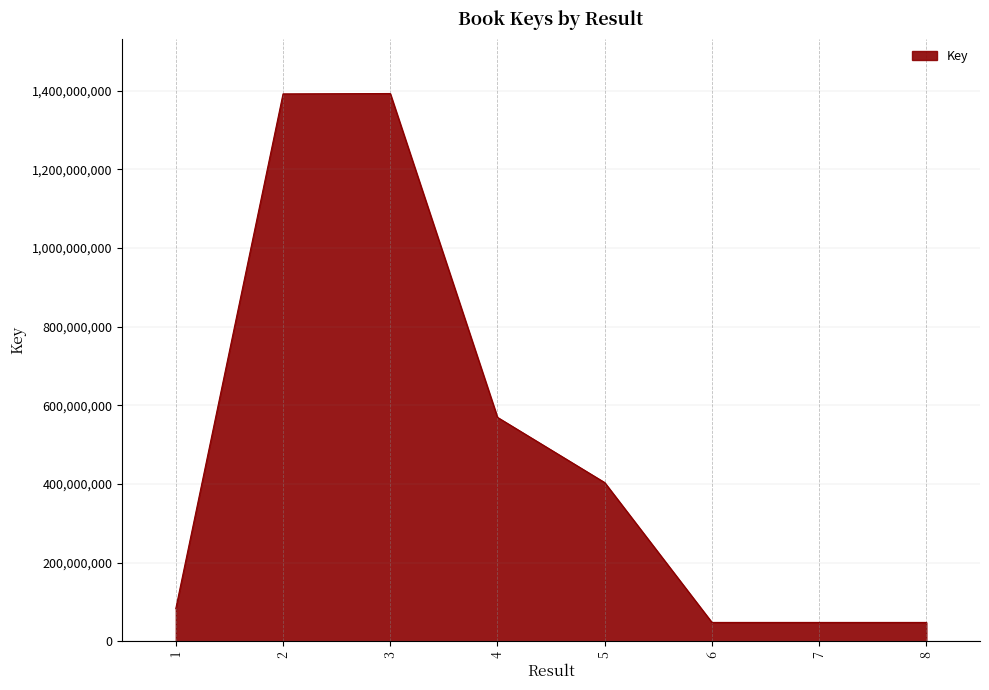

What is the minimum value shown in the chart?

47757300